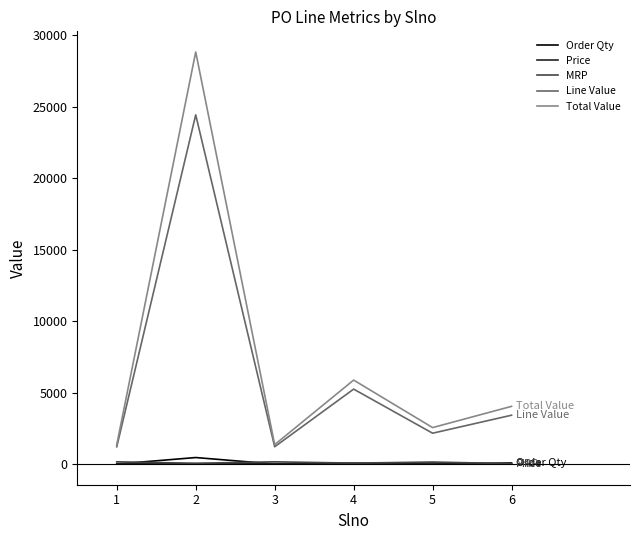

What is the difference between the maximum and second lowest values in the Total Value series?

27464.3